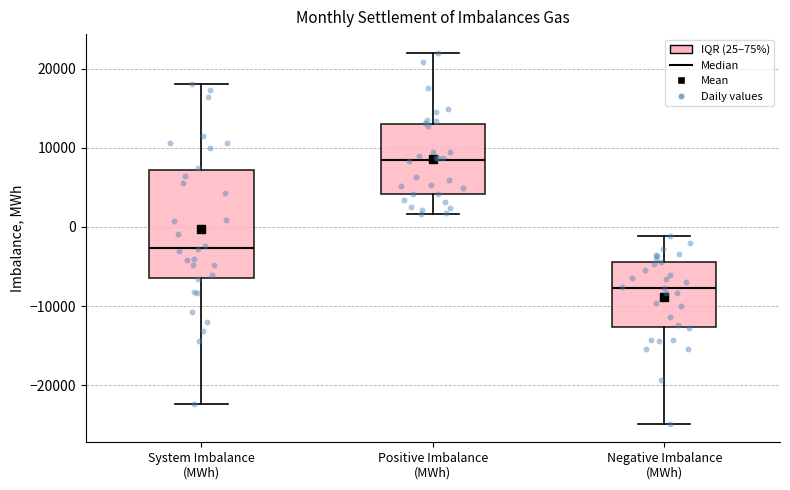

Reading left to right, read every box against the y-axis: the position of its median line, the range the box covers, and the ends of its whiskers. The values are not printed on the chart, so give them approximately, as read against the axis.

System Imbalance (MWh): median -3000, box -6000 to 7000, whiskers -22000 to 18000
Positive Imbalance (MWh): median 9000, box 4000 to 13000, whiskers 2000 to 22000
Negative Imbalance (MWh): median -8000, box -13000 to -4000, whiskers -25000 to -1000